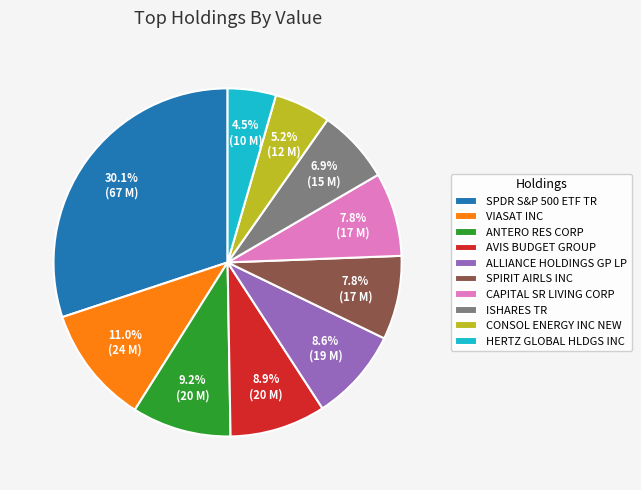

To the nearest percent, what is the combined percentage of ISHARES TR and CAPITAL SR LIVING CORP?

15%